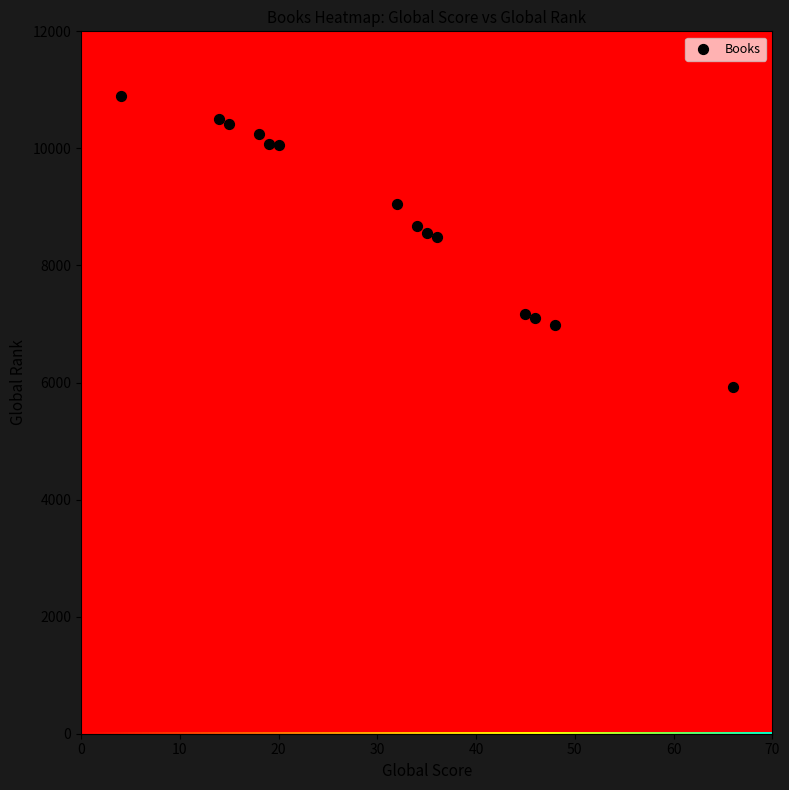

What is the range of X values (max minus min)?

62